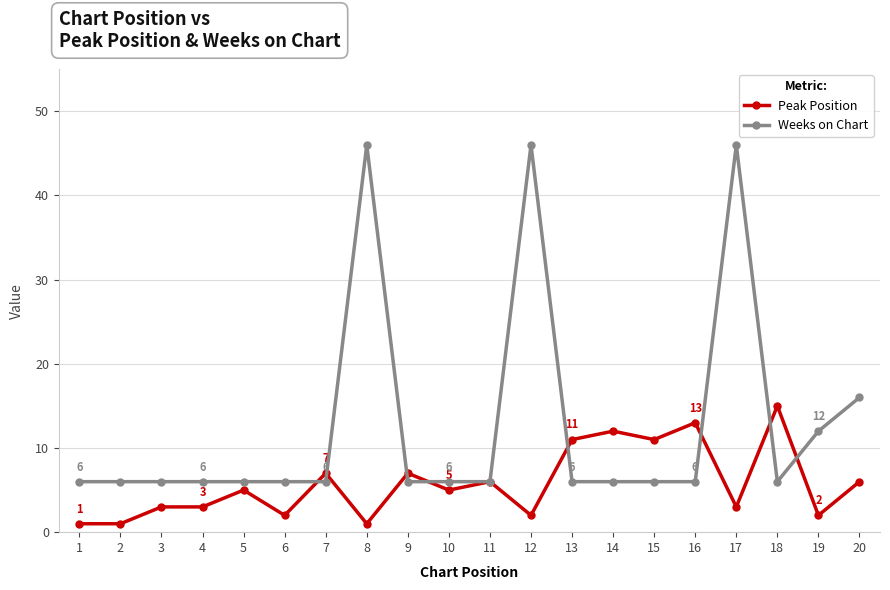

Between 10 and 20, which series saw the biggest shift?

Weeks on Chart